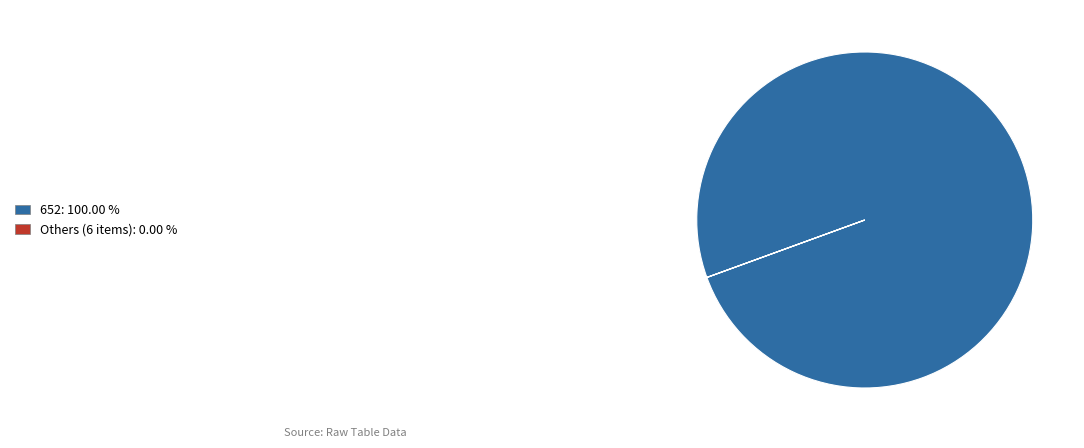

What is the largest slice in the pie chart?

652: 100.00 %